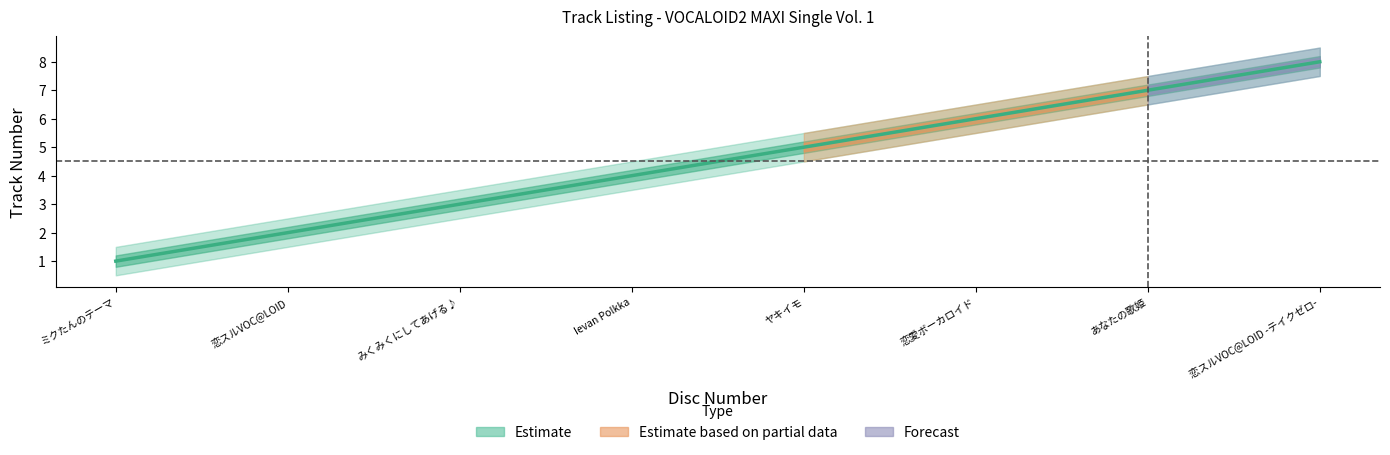

The chart shows a value of 8 at 恋スルVOC@LOID -テイクゼロ-. True or false?

True